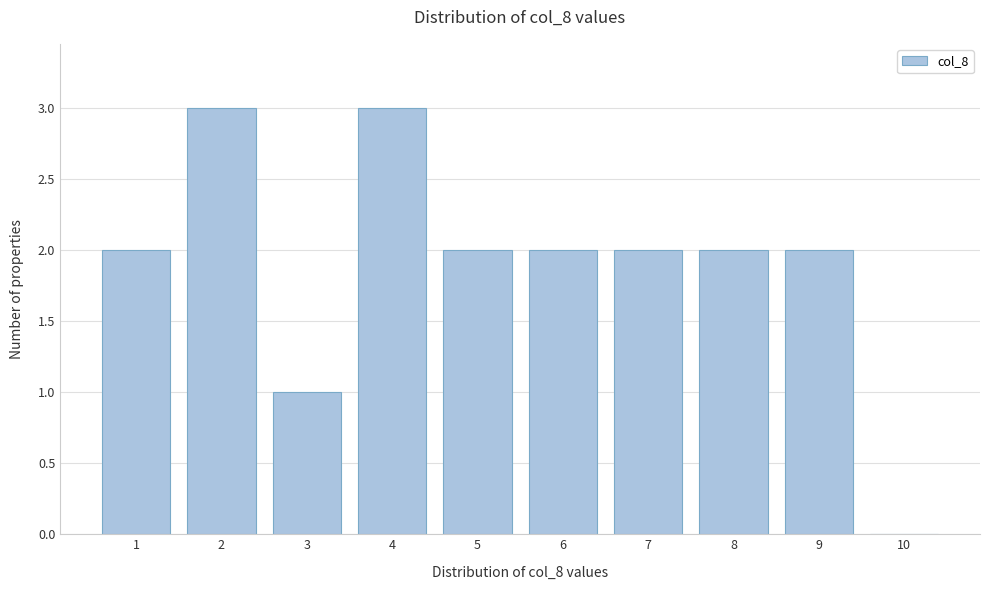

Reading right to left, transcribe all the data shown in this chart.

10=0	9=2	8=2	7=2	6=2	5=2	4=3	3=1	2=3	1=2